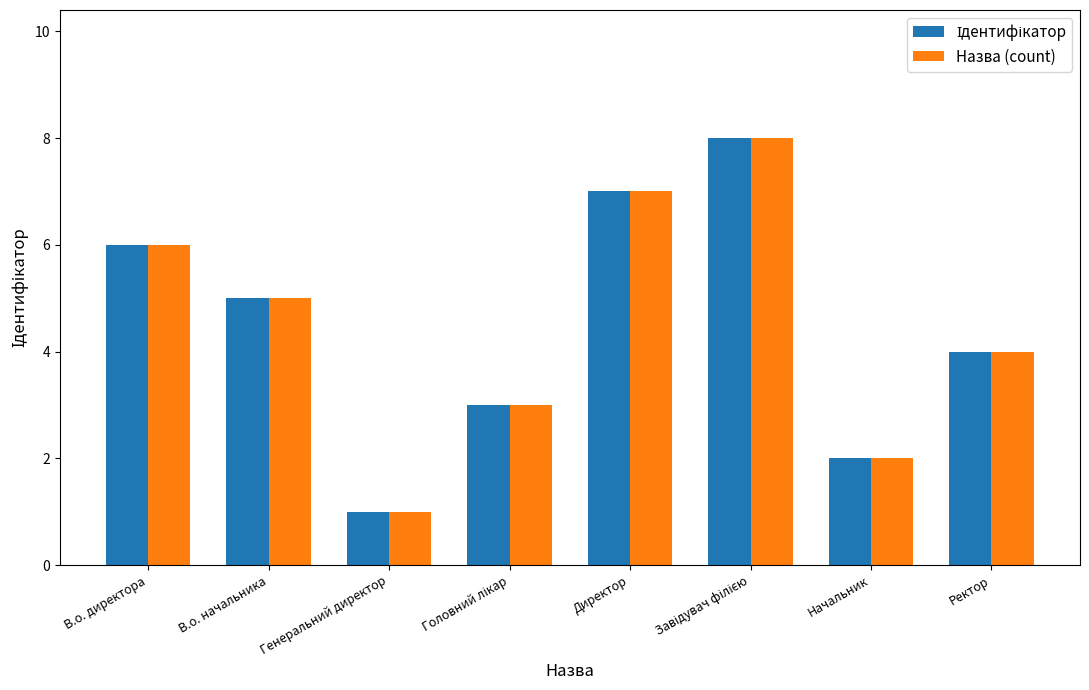

How many series are shown in this chart?

2